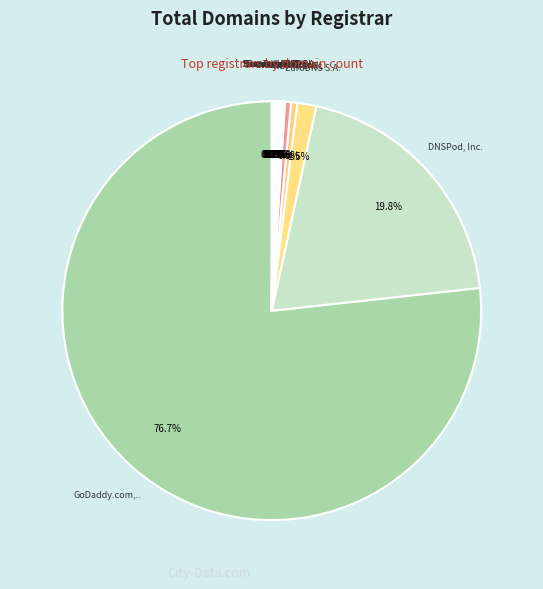

Does any single category account for the majority?

Yes